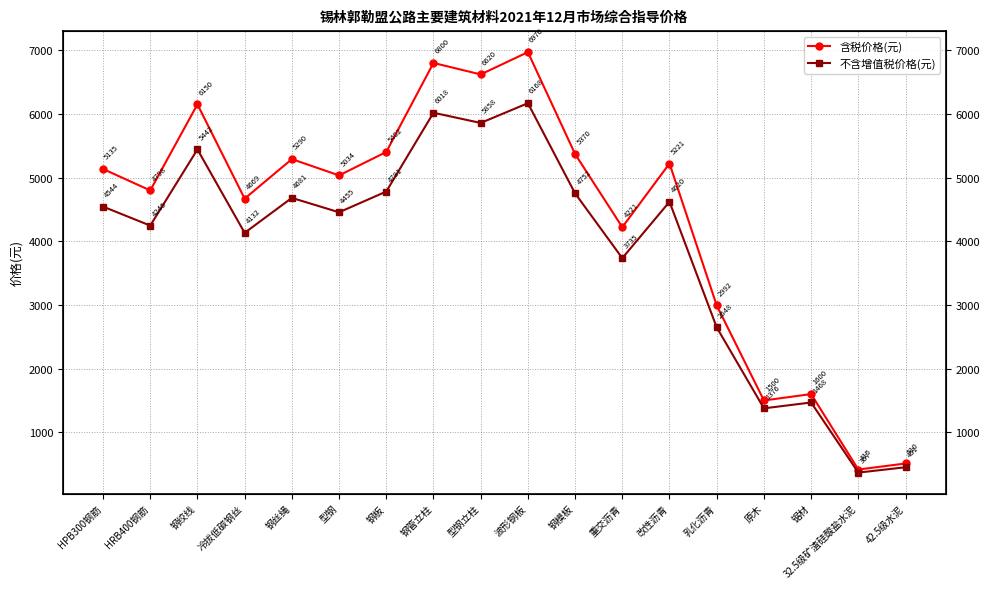

Which series has the largest range (max minus min)?

含税价格(元)